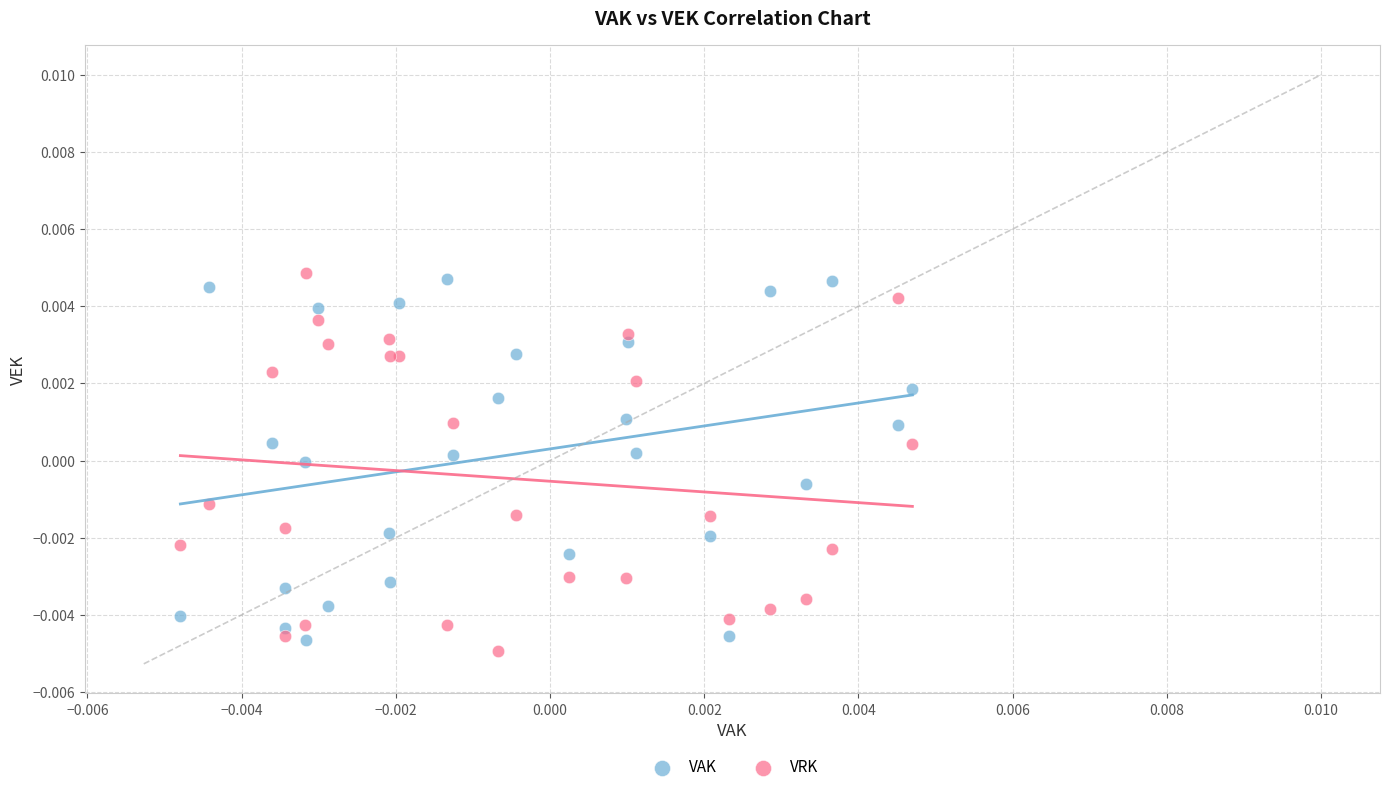

Which series has the widest spread of Y values?

VRK